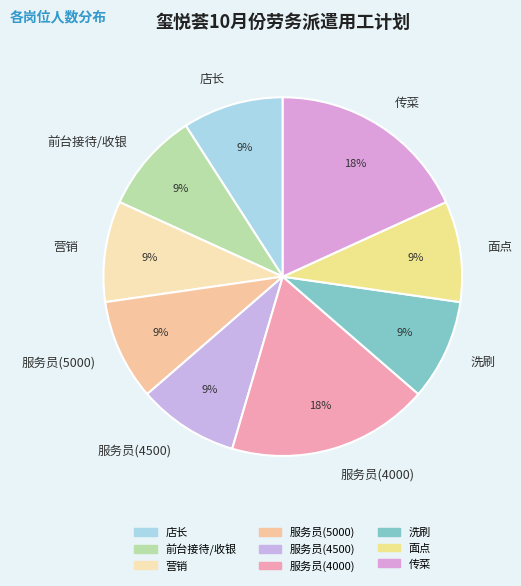

Is the sum of 店长 and 面点 greater than half?

No